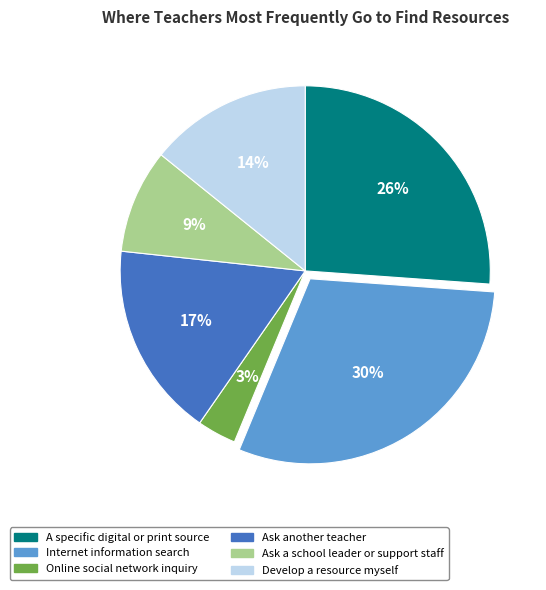

Which slice is the smallest?

Online social network inquiry